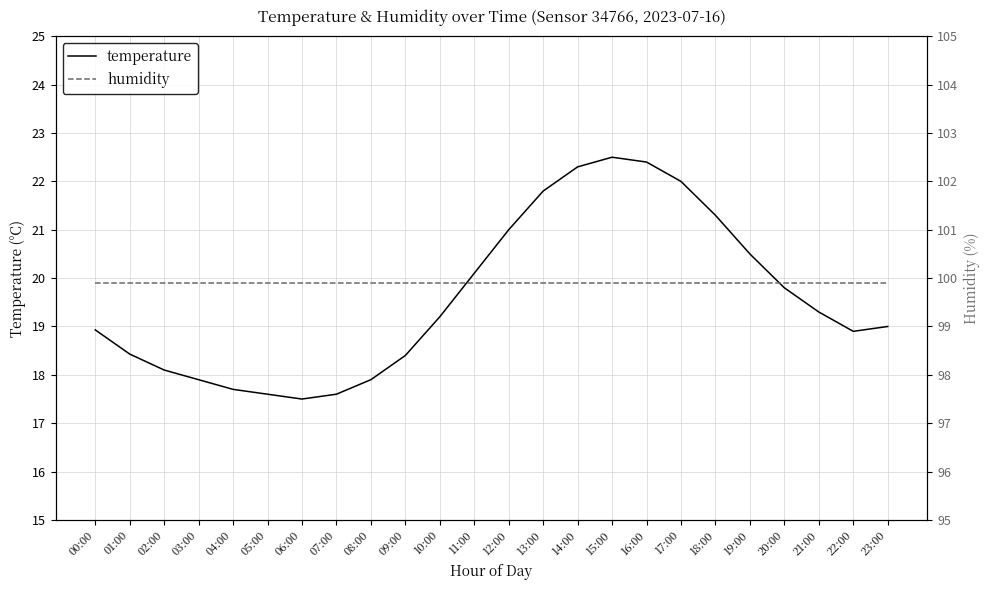

Reading left to right, what are all the values shown in this chart?

temperature: 18.9	18.4	18.1	17.9	17.7	17.6	17.5	17.6	17.9	18.4	19.2	20.1	21.0	21.8	22.3	22.5	22.4	22.0	21.3	20.5	19.8	19.3	18.9	19.0
humidity: 99.9	99.9	99.9	99.9	99.9	99.9	99.9	99.9	99.9	99.9	99.9	99.9	99.9	99.9	99.9	99.9	99.9	99.9	99.9	99.9	99.9	99.9	99.9	99.9